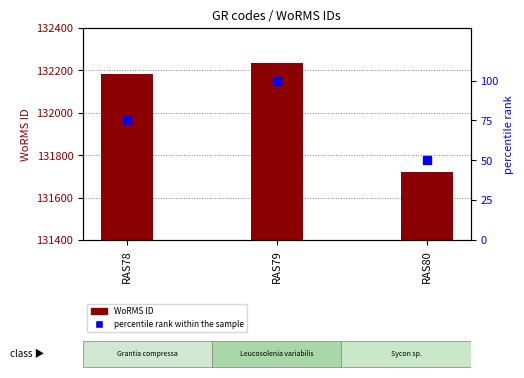

Which series has the widest spread of Y values?

WoRMS ID